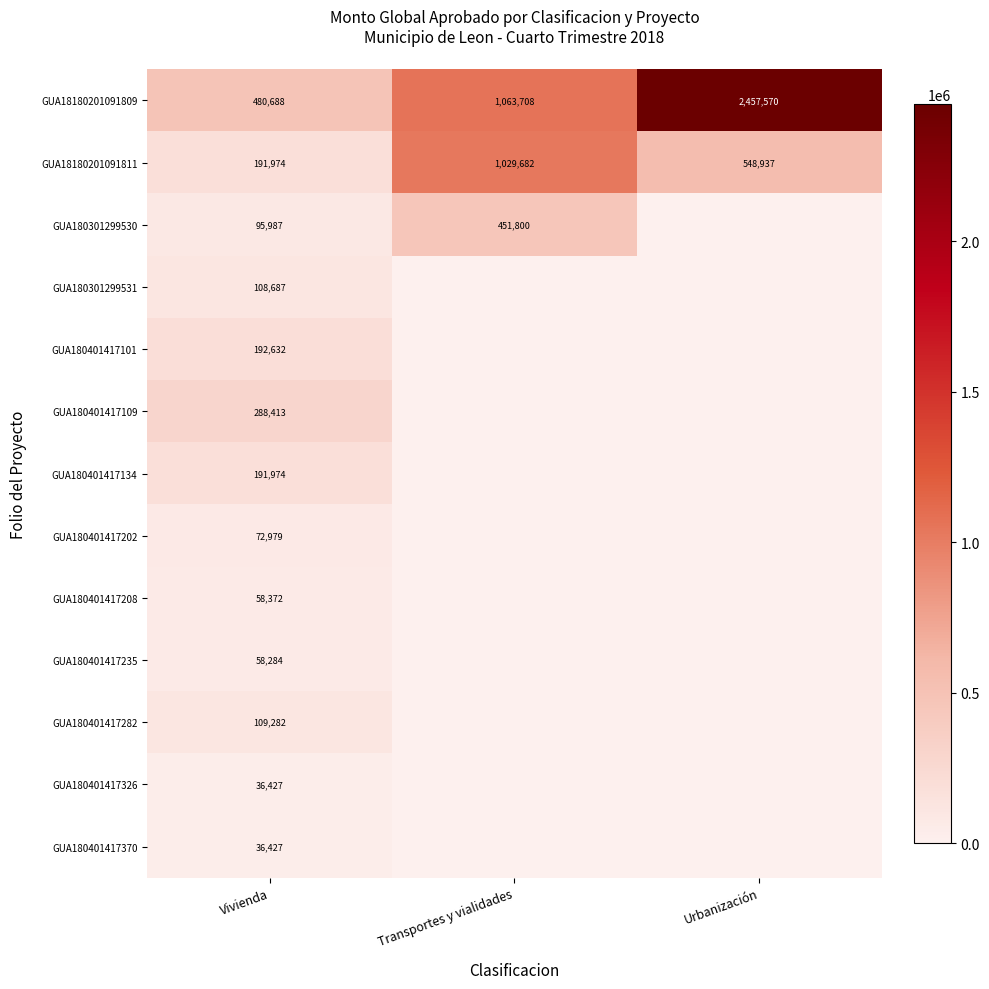

The GUA180401417326 series shows 36427 at Vivienda. True or false?

True